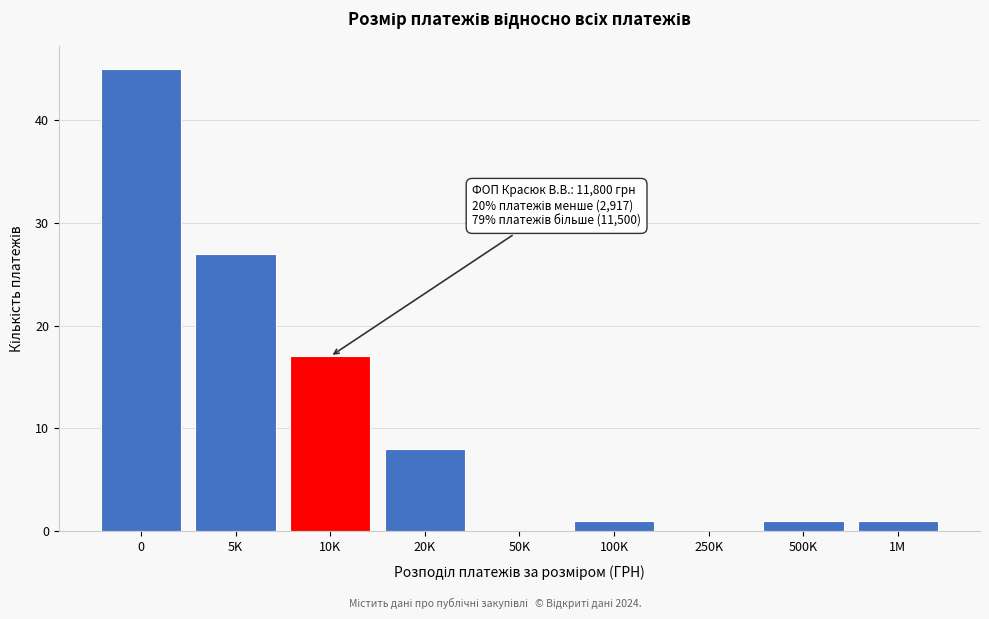

Reading left to right, transcribe all the data shown in this chart.

0=45	5K=27	10K=17	20K=8	50K=0	100K=1	250K=0	500K=1	1M=1